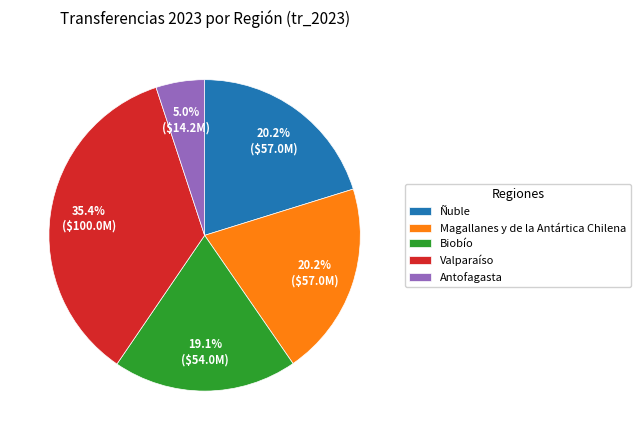

What percentage is the Magallanes y de la Antártica Chilena slice, to the nearest percent?

20%